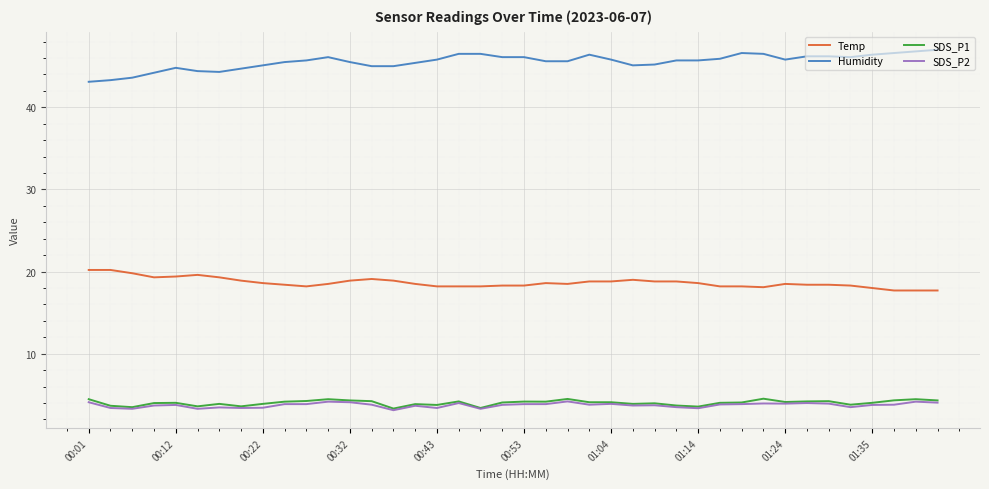

True or false: SDS_P1 and Temp cross at least once.

False